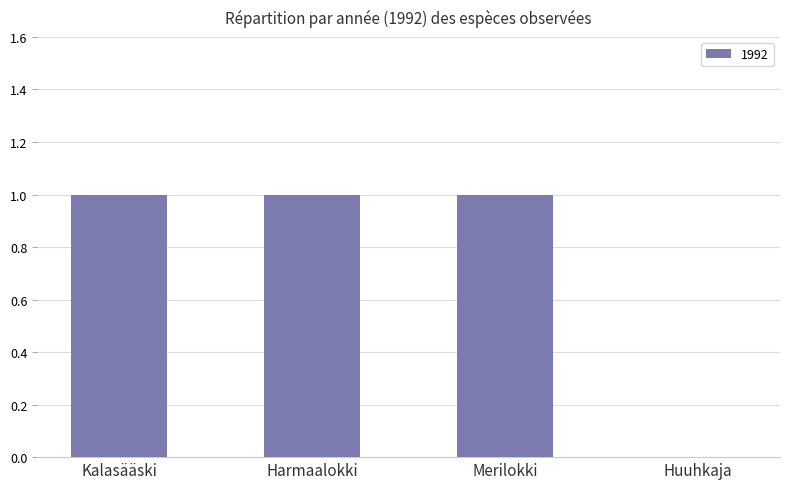

True or false: the data shows 1 at Harmaalokki.

True